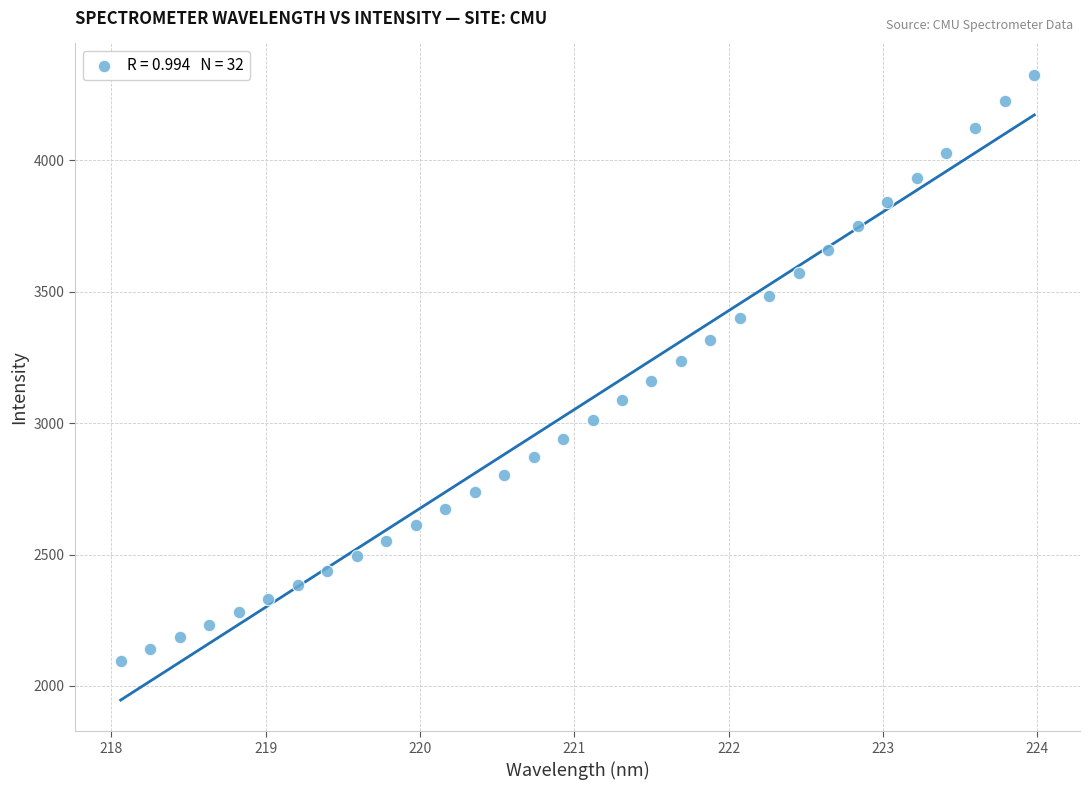

What is the range of Y values (max minus min)?

2231.1